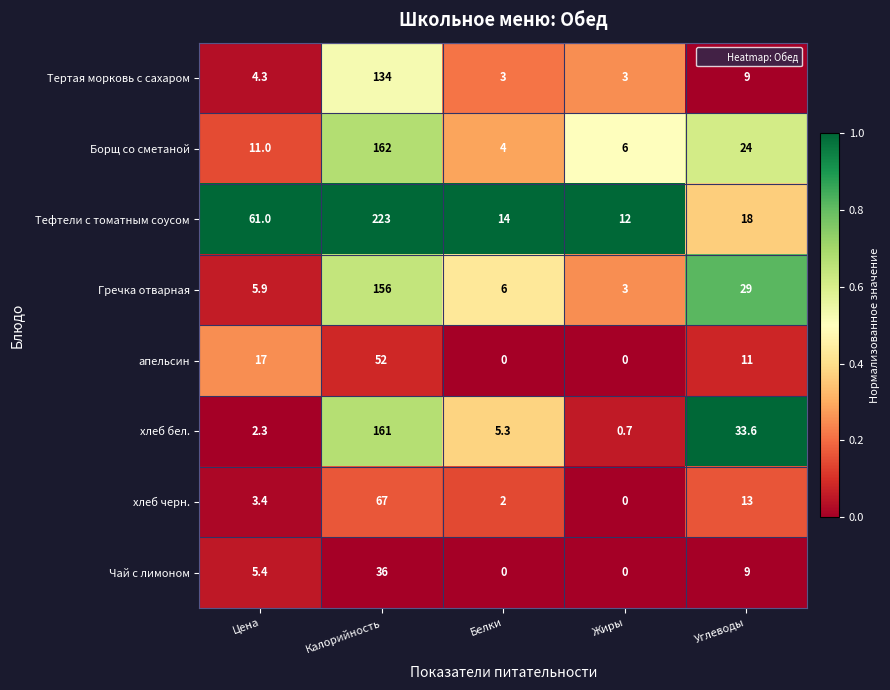

Which category has the highest value across all series?

Калорийность